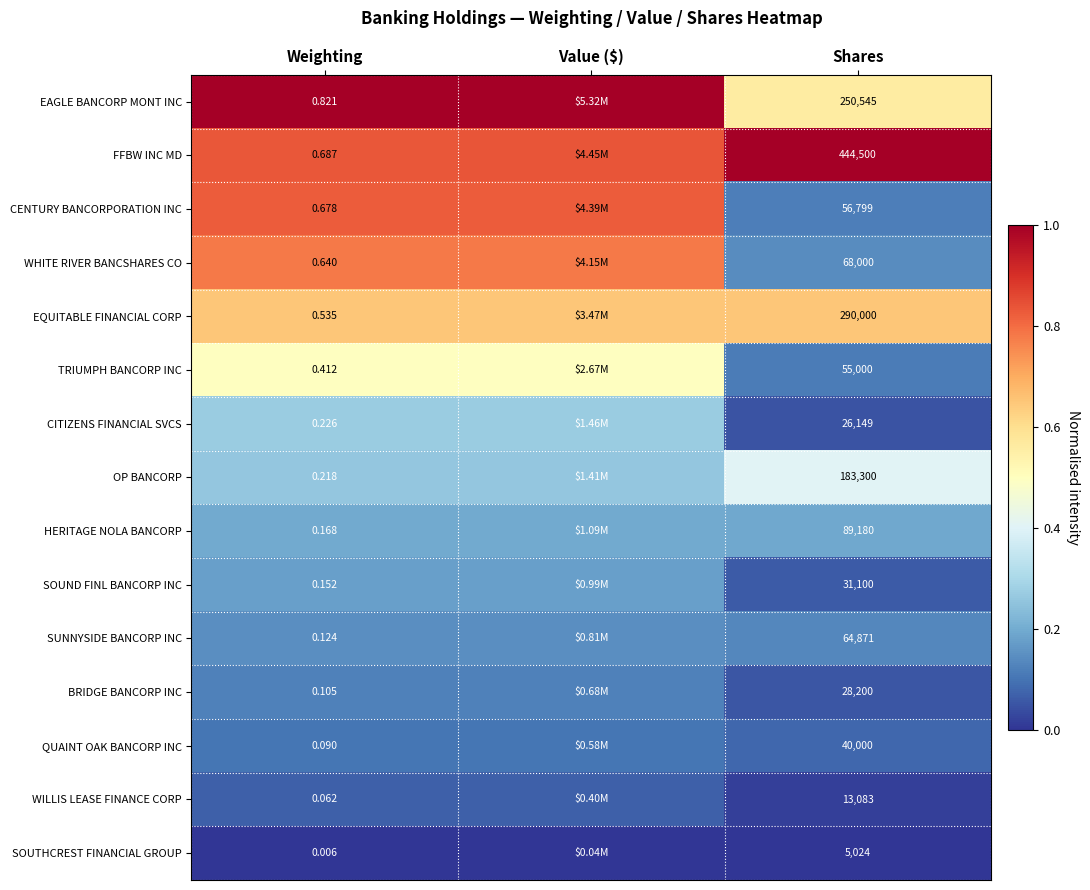

Which has a higher value, Weighting or Shares?

Weighting